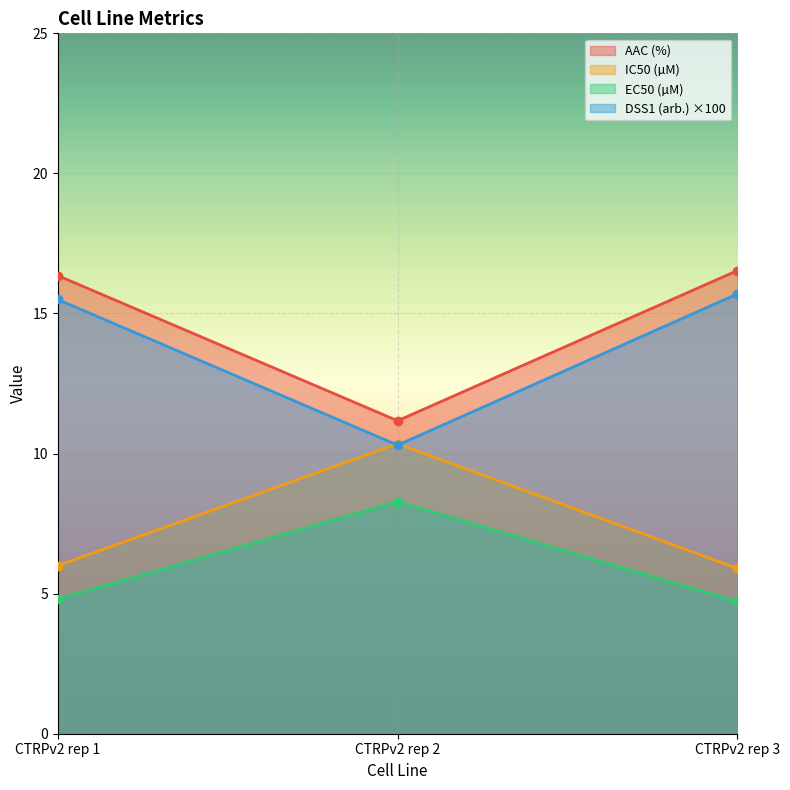

What is the highest value of the EC50 (µM) series?

8.3